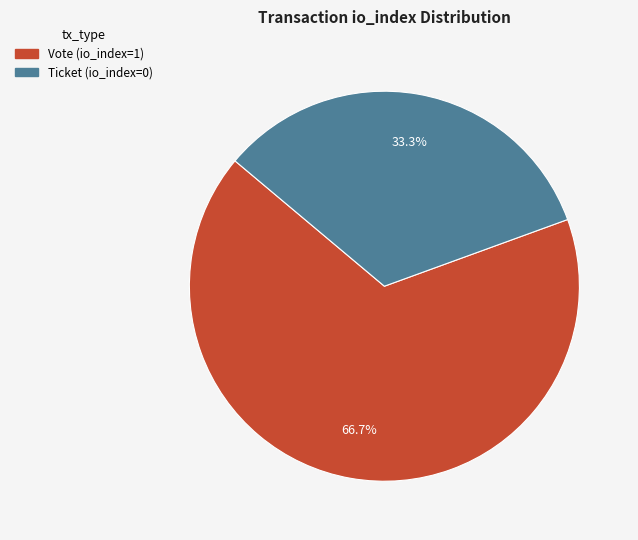

Which has a higher value, Ticket or Vote?

Vote